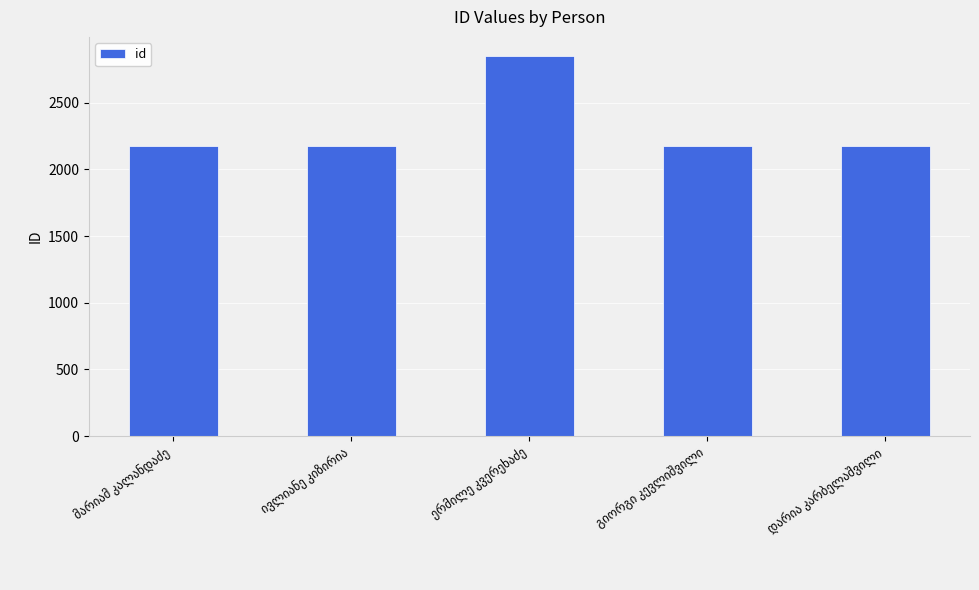

What is the average value?

2310